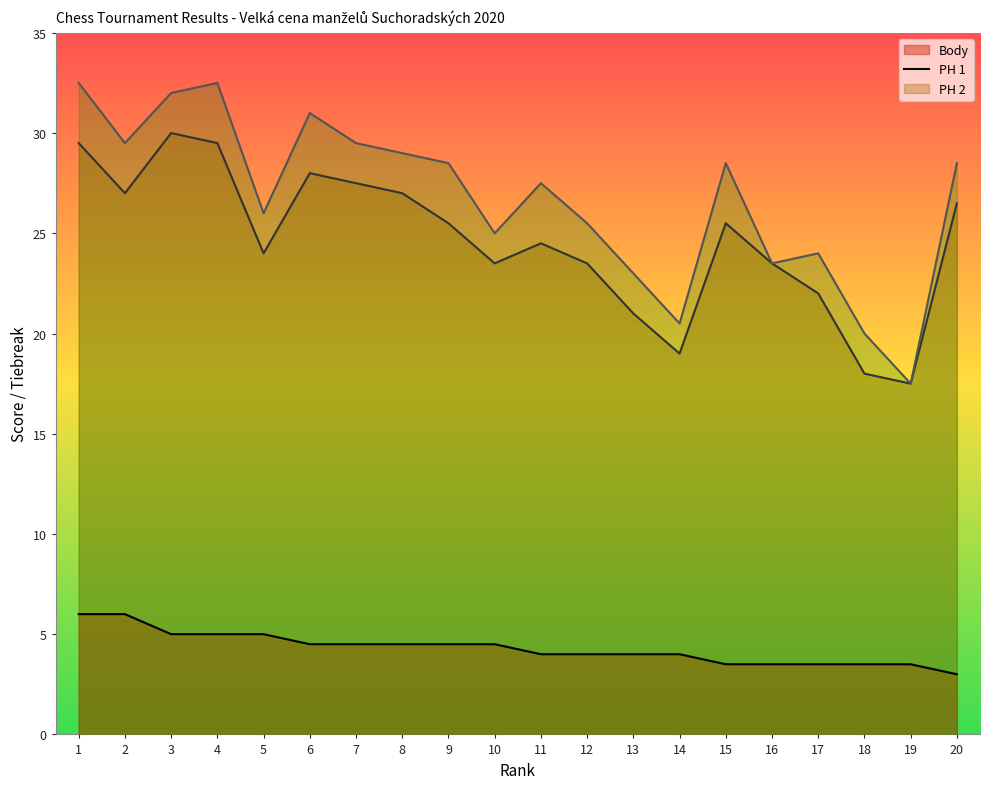

At how many categories does at least one series exceed 15?

20